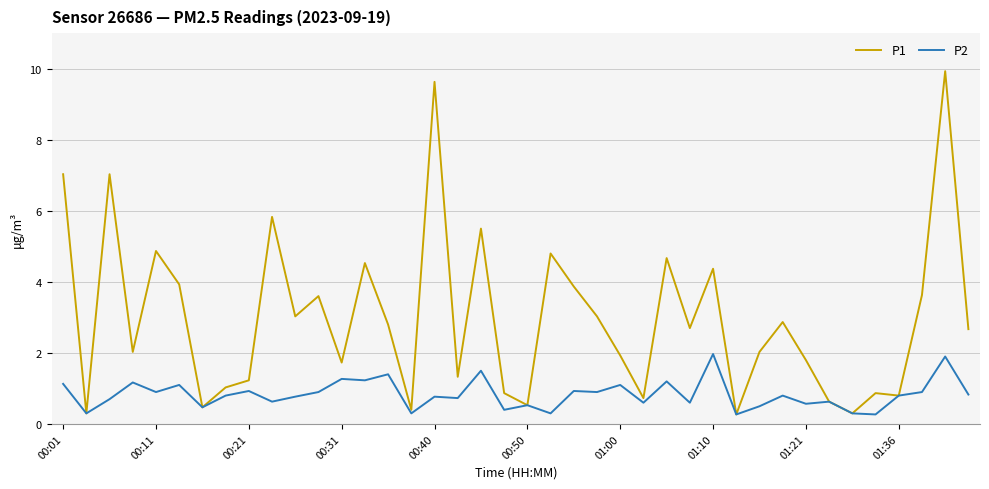

List the series in order of their overall mean, highest first.

P1, P2